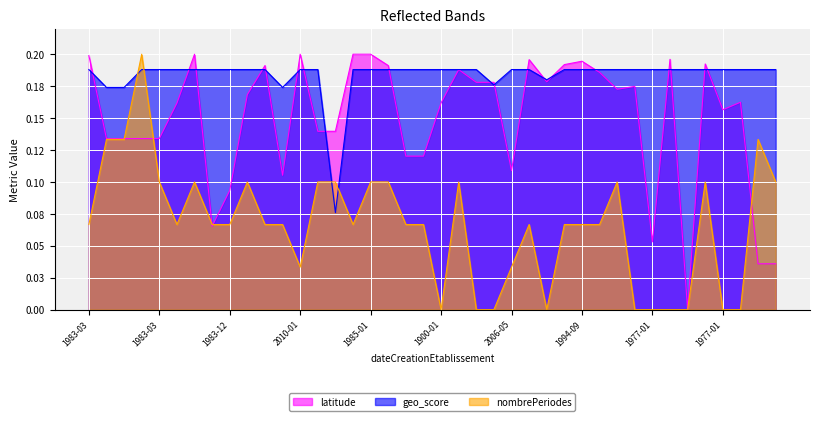

The value of geo_score at 1983-03-01 is 0.3. True or false?

False